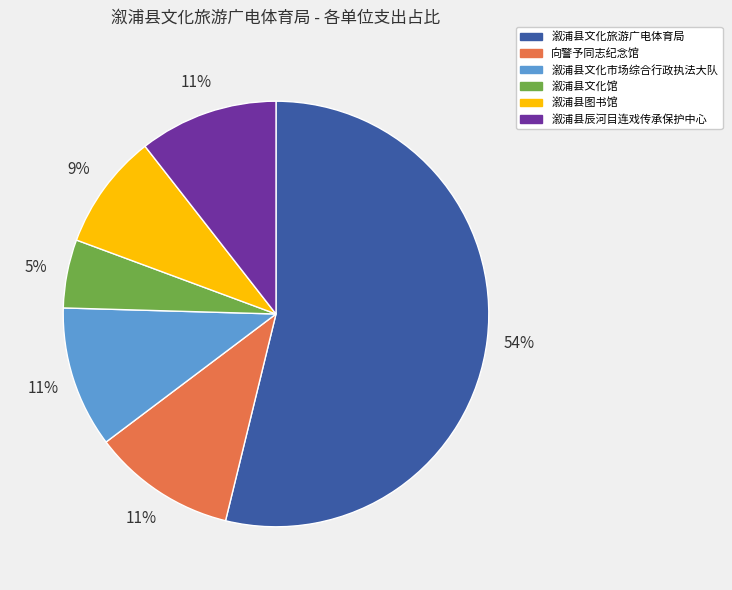

To the nearest percent, what is the difference between the largest and smallest slice percentages?

49%